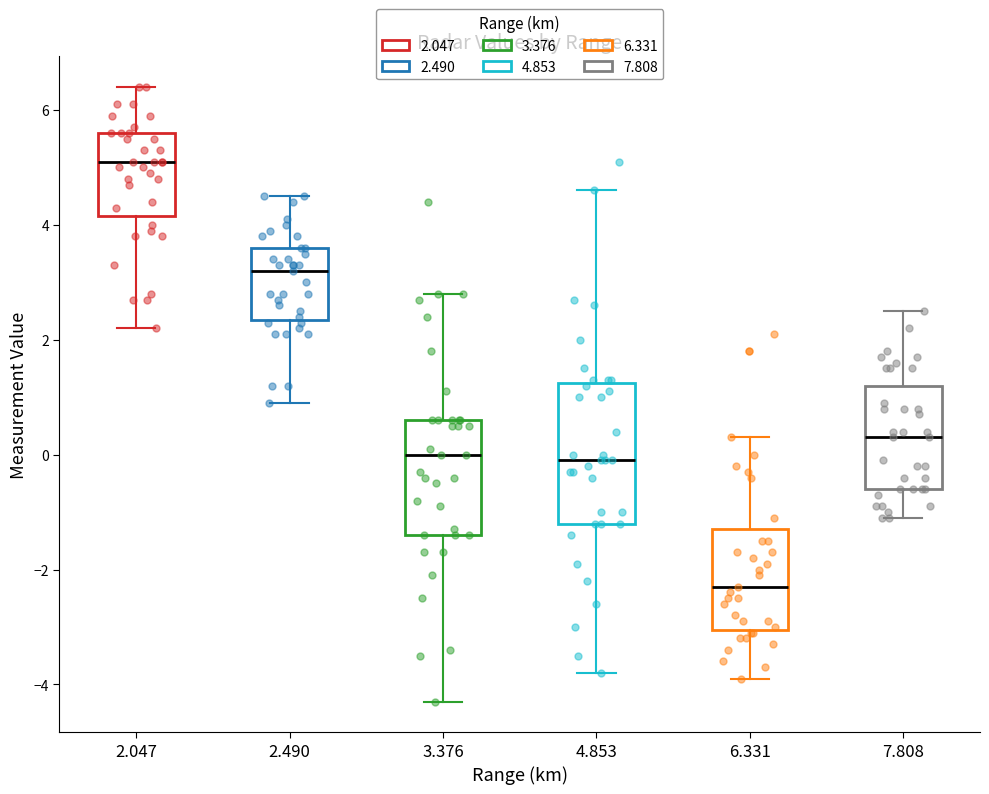

Where is the lower edge of the box at x = 4.853 on the y-axis? The values are not printed on the chart, so give them approximately, as read against the axis.

-1.2